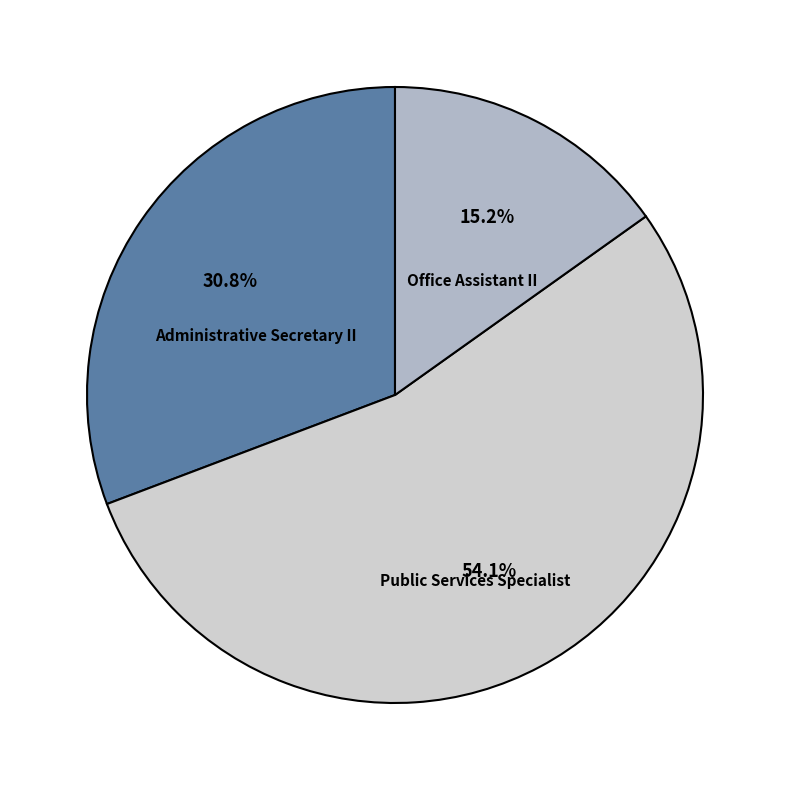

Is there a majority slice in this chart?

Yes